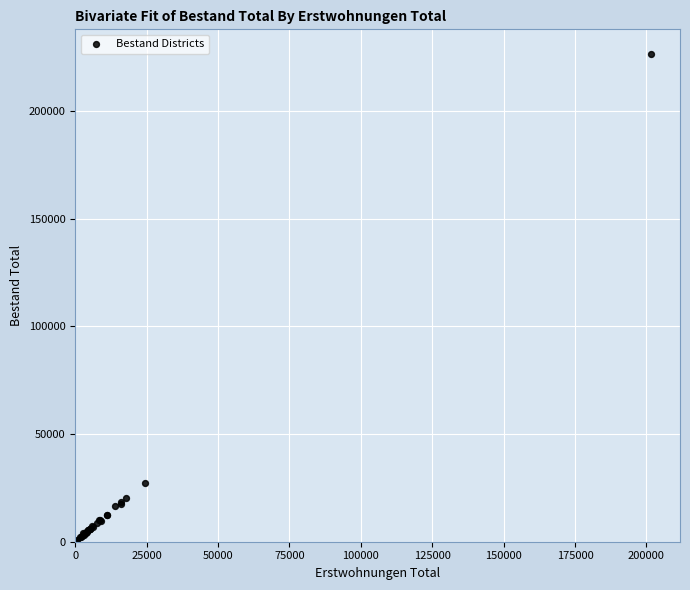

What Y value in the scatter plot is closest to 113520?

27230